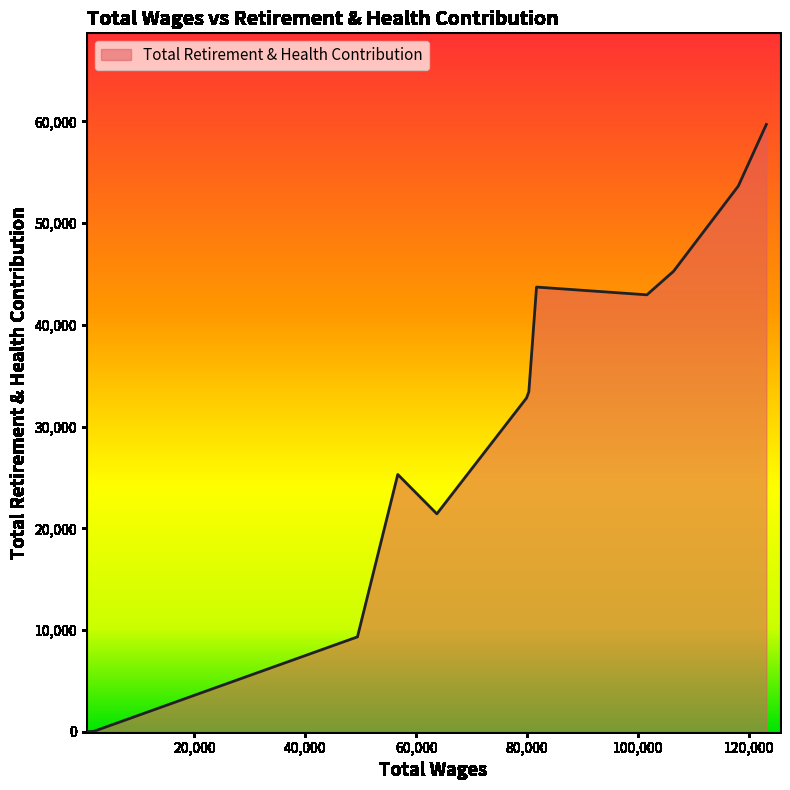

What is the difference between the second highest and second lowest values?

53629